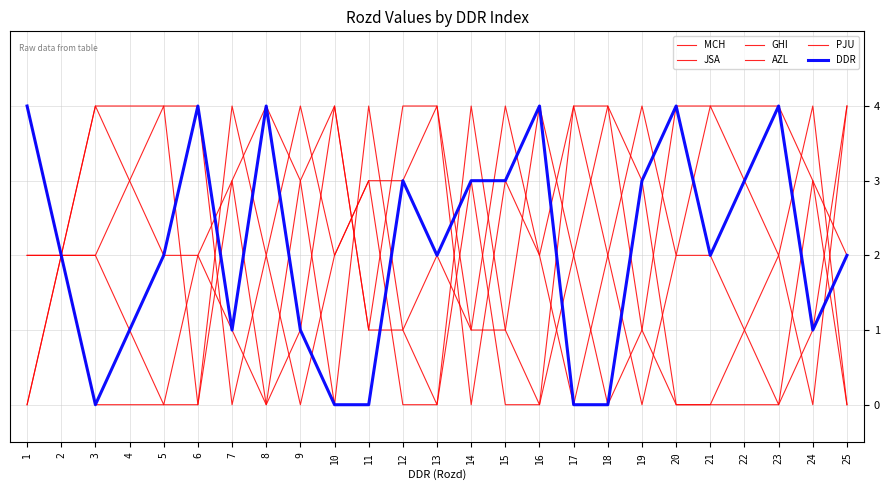

True or false: PJU and AZL cross at least once.

True